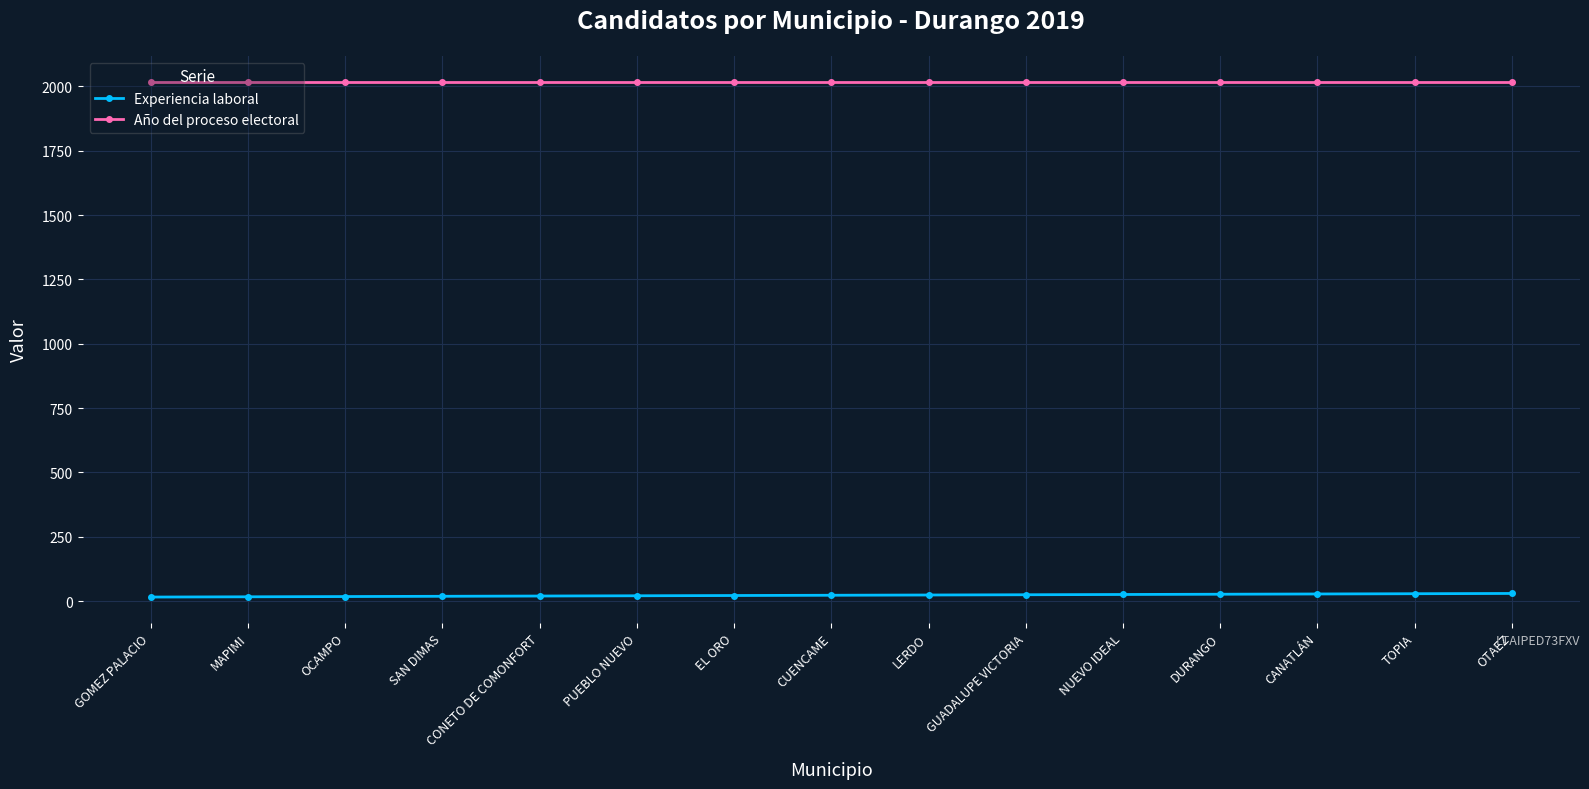

True or false: Año del proceso electoral and Experiencia laboral intersect in this chart.

False